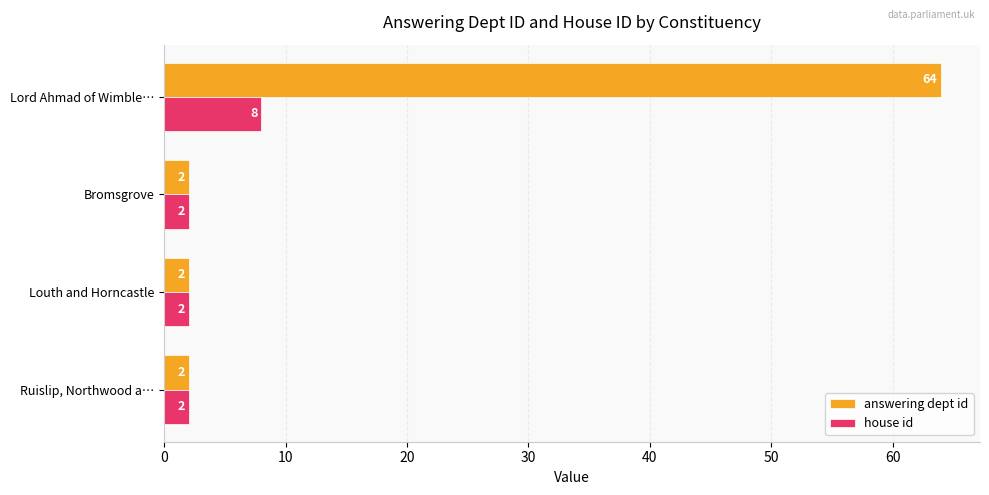

The answering dept id series shows 2 at Ruislip, Northwood a…. True or false?

True